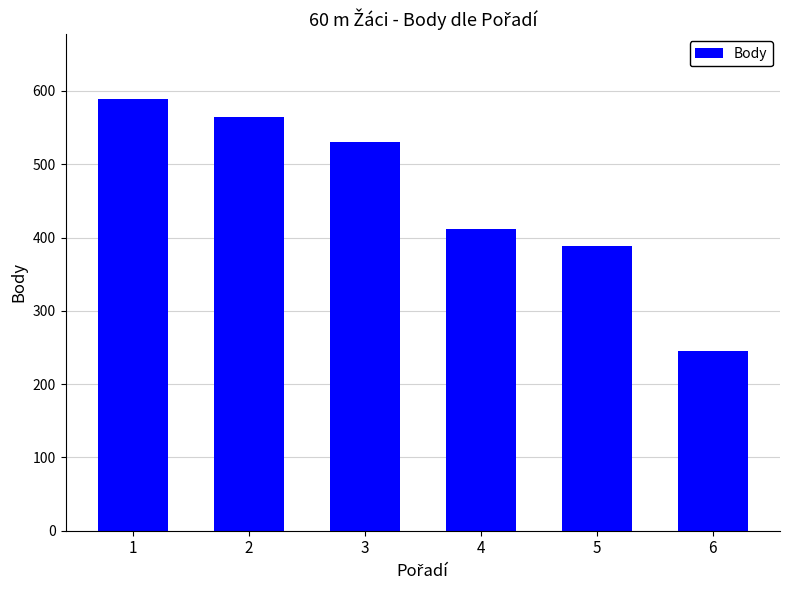

How many bars are there in total?

6